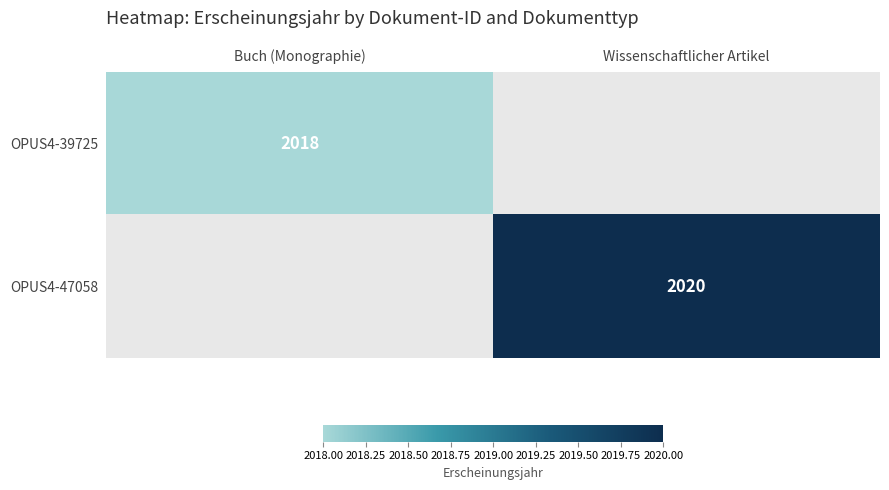

The value of OPUS4-47058 at Wissenschaftlicher Artikel is 536. True or false?

False